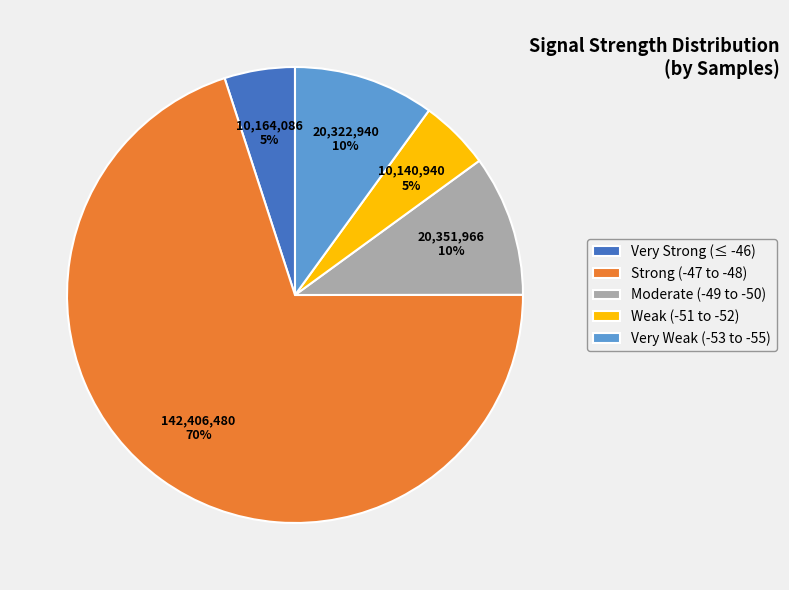

Combined, do Very Weak (-53 to -55) and Very Strong (≤ -46) account for over 50%?

No